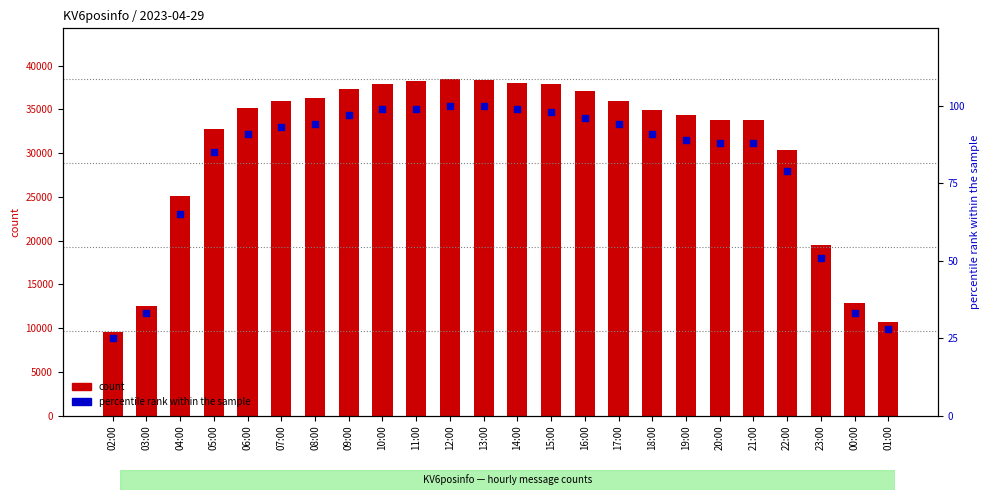

At which category is the sum across all series the highest?

12:00